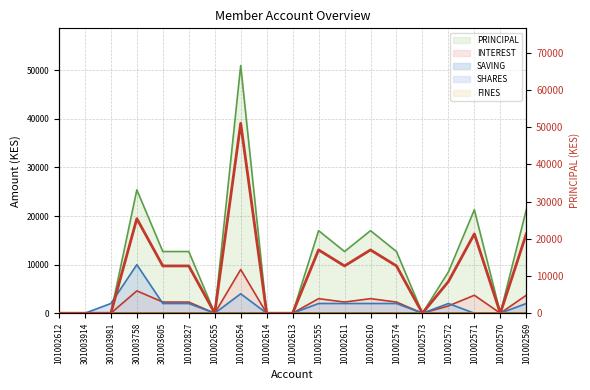

Reading left to right, extract all data points from this chart.

0	0	0	25400	12700	12700	0	51000	0	0	17000	12700	17000	12700	0	8500	21300	0	21300